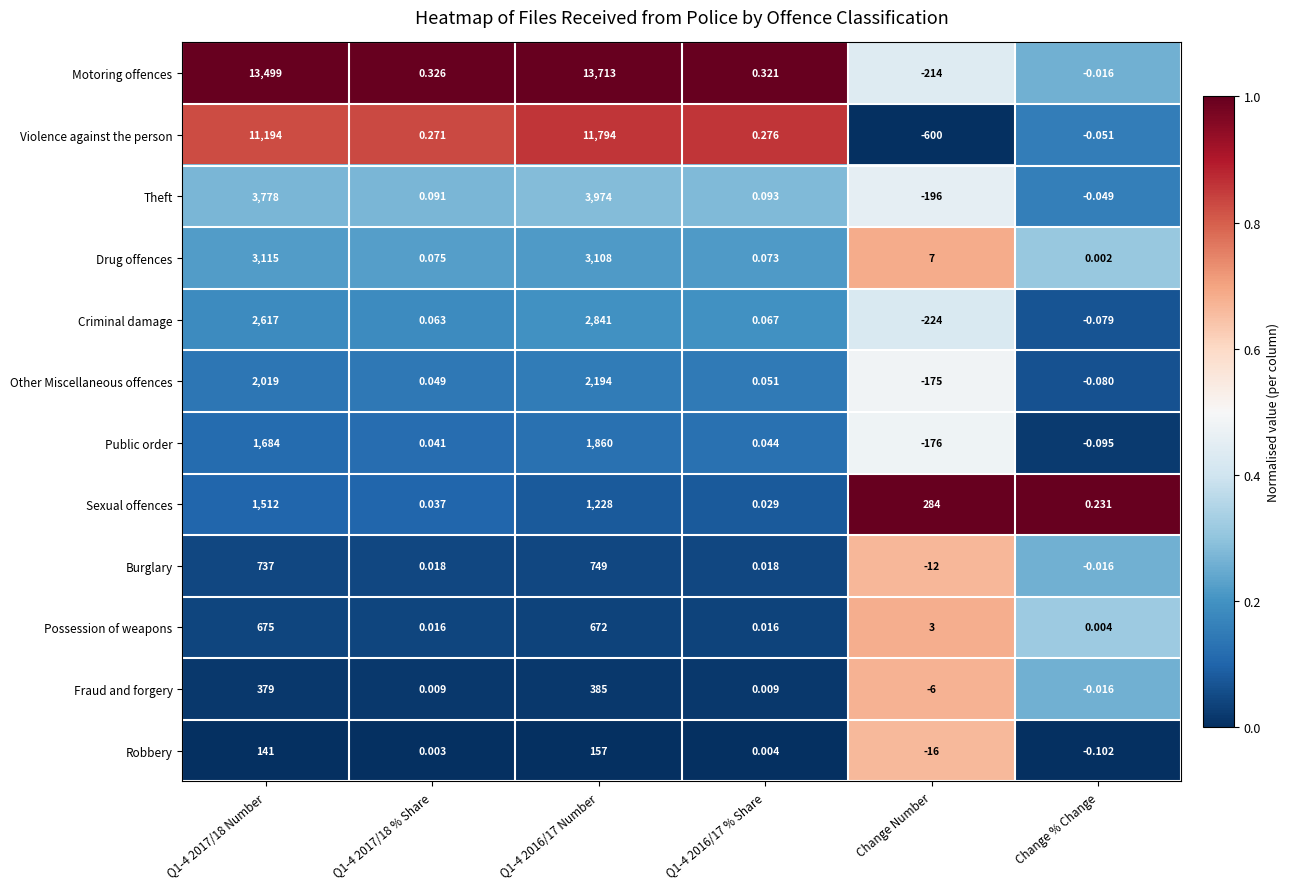

What is the total value across all series at Q1-4 2016/17 Number?

42675.0